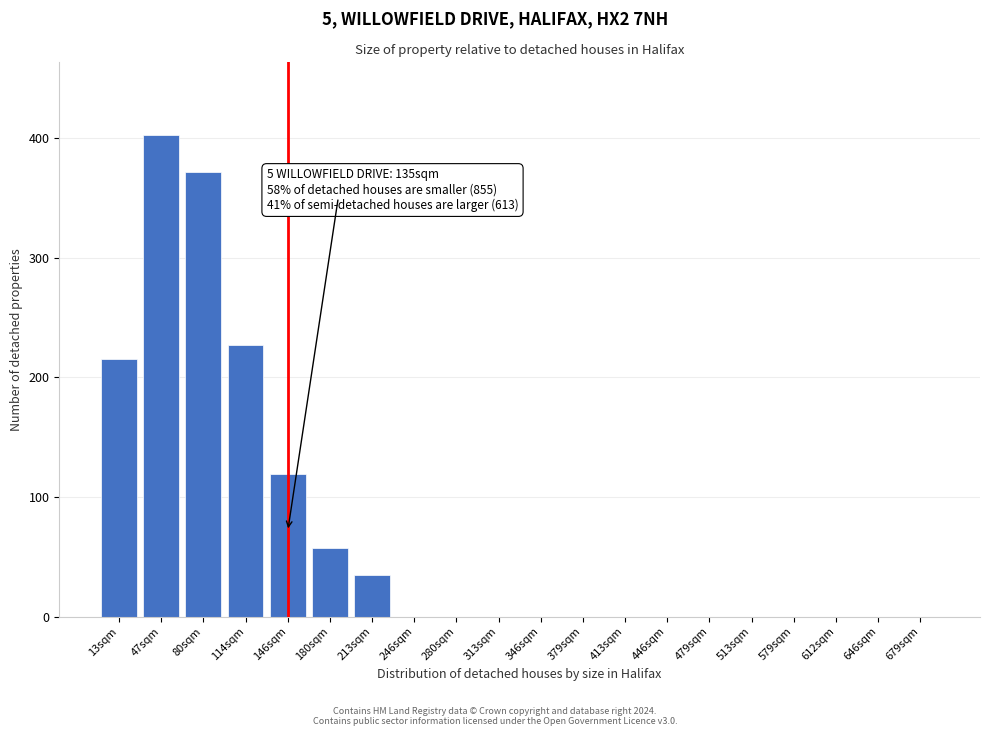

Reading left to right, what are all the values shown in this chart?

13sqm=215	47sqm=403	80sqm=372	114sqm=227	146sqm=119	180sqm=57	213sqm=35	246sqm=0	280sqm=0	313sqm=0	346sqm=0	379sqm=0	413sqm=0	446sqm=0	479sqm=0	513sqm=0	579sqm=0	612sqm=0	646sqm=0	679sqm=0